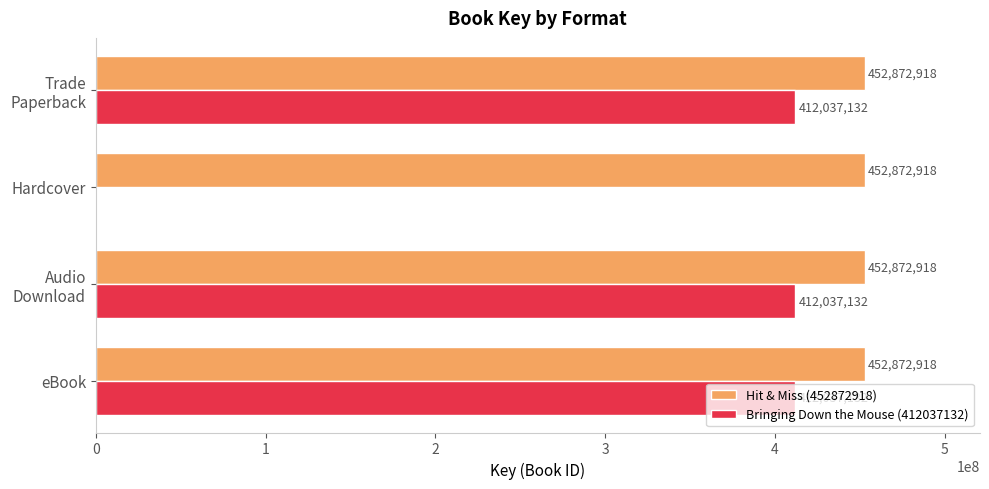

What is the maximum value for Bringing Down the Mouse (412037132)?

412037132